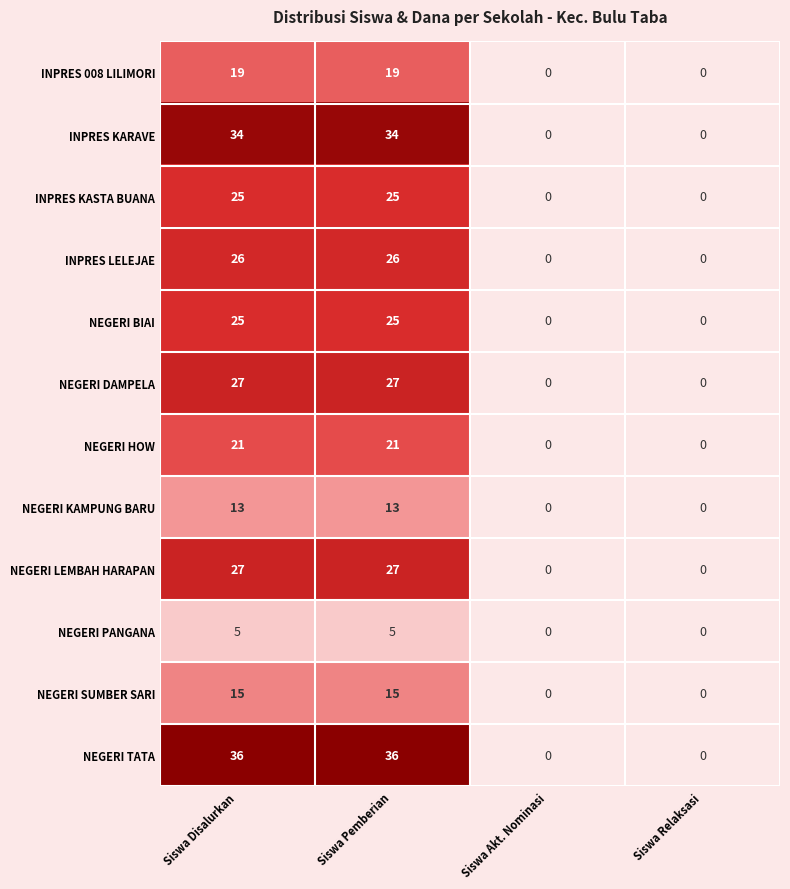

What is the greatest value displayed?

36